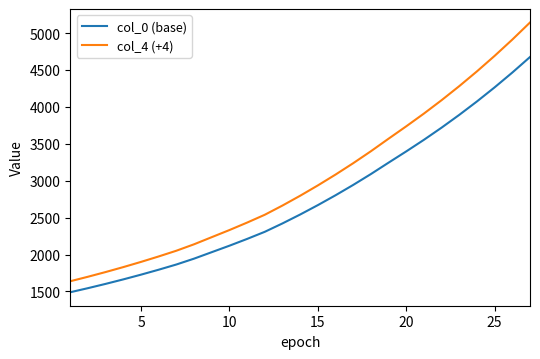

Rank the series by their average value, from highest to lowest.

col_4 (+4), col_0 (base)